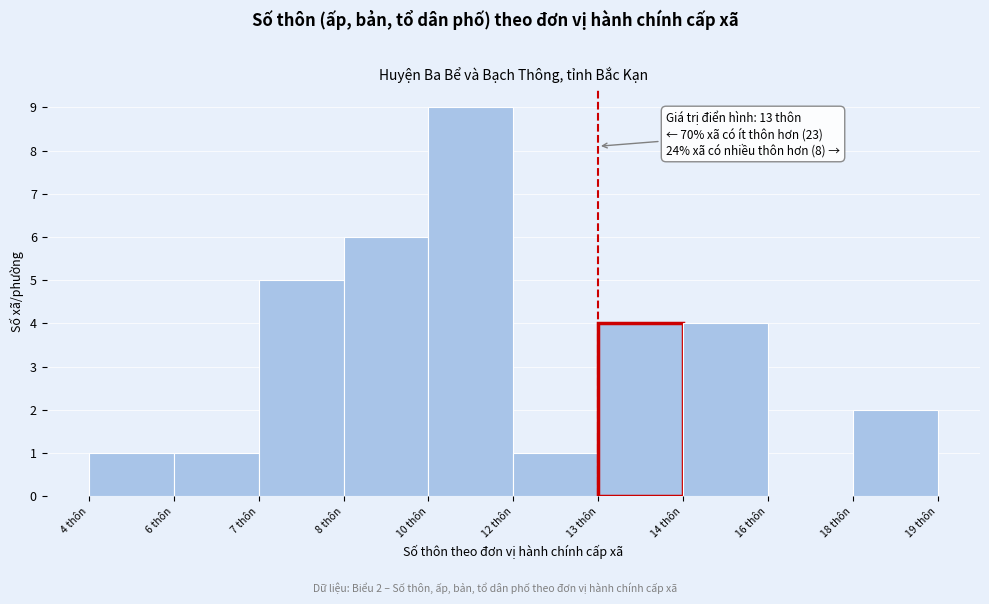

Reading left to right, list all the values displayed in this chart.

4 thôn=1	6 thôn=1	7 thôn=5	8 thôn=6	10 thôn=9	12 thôn=1	13 thôn=4	14 thôn=4	16 thôn=0	18 thôn=2